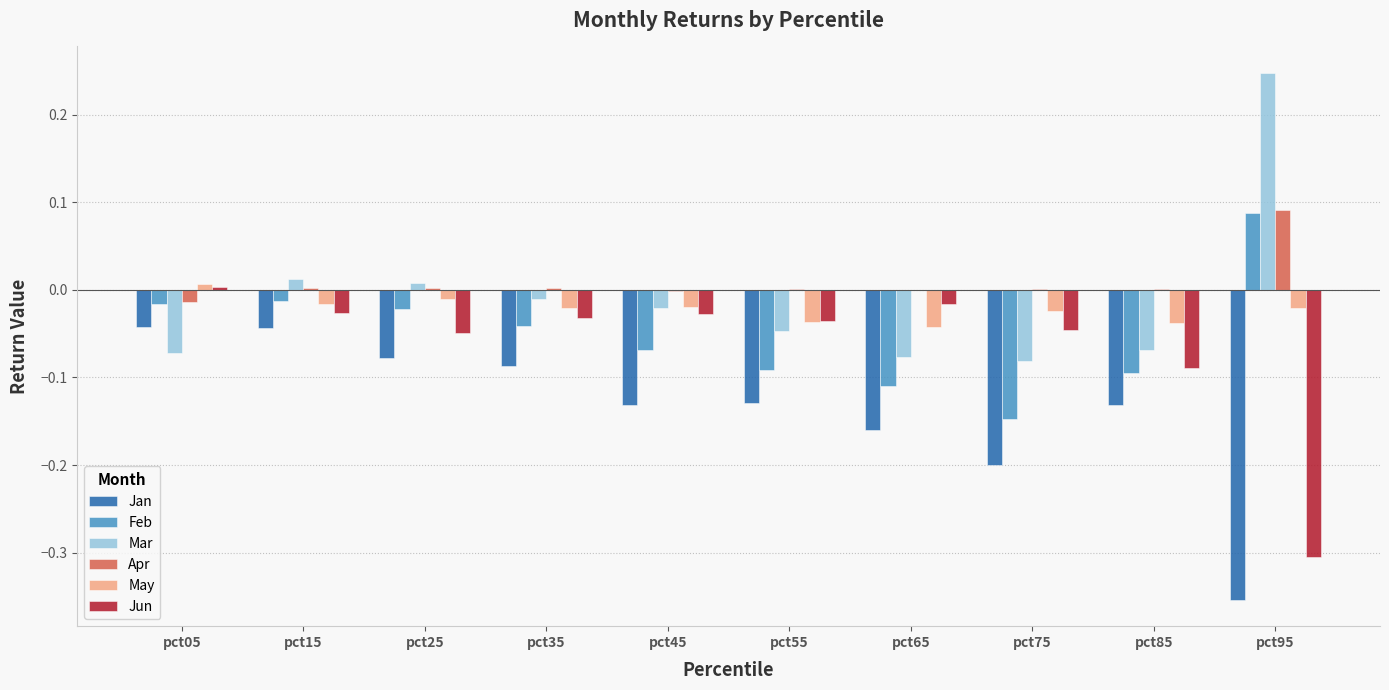

Which category has the highest value across all series?

pct95